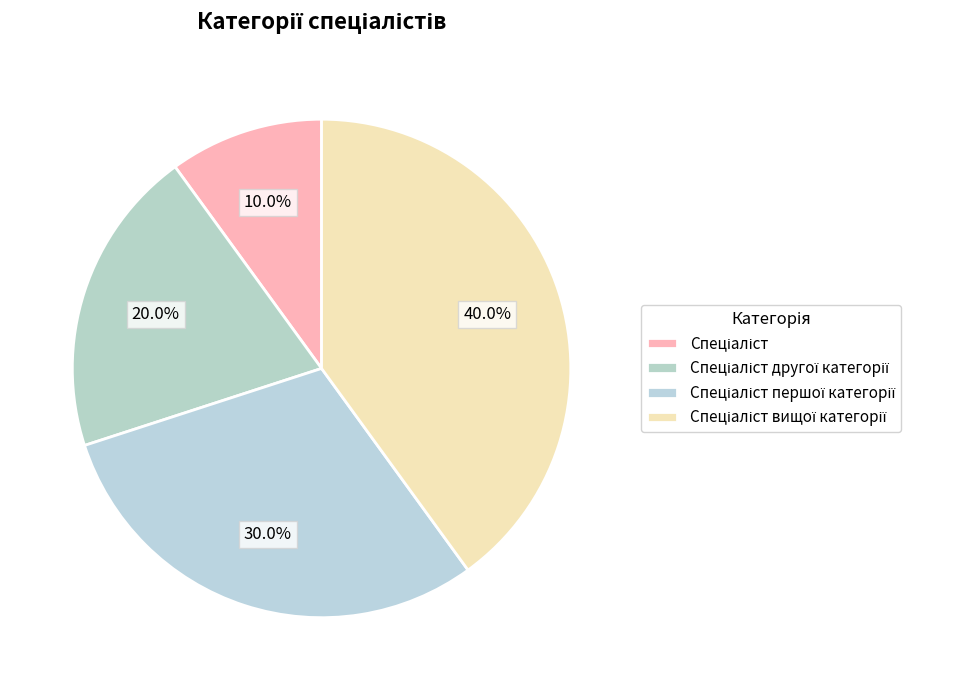

Does Спеціаліст першої категорії represent more than half of the total?

No